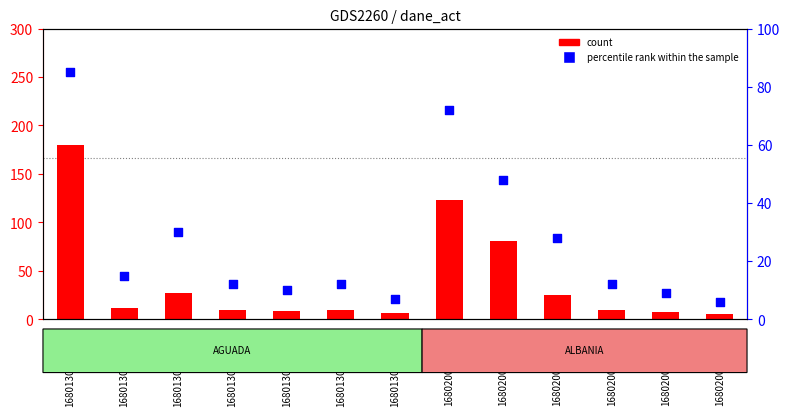

What is the total value across all series at 16801300001606?

22